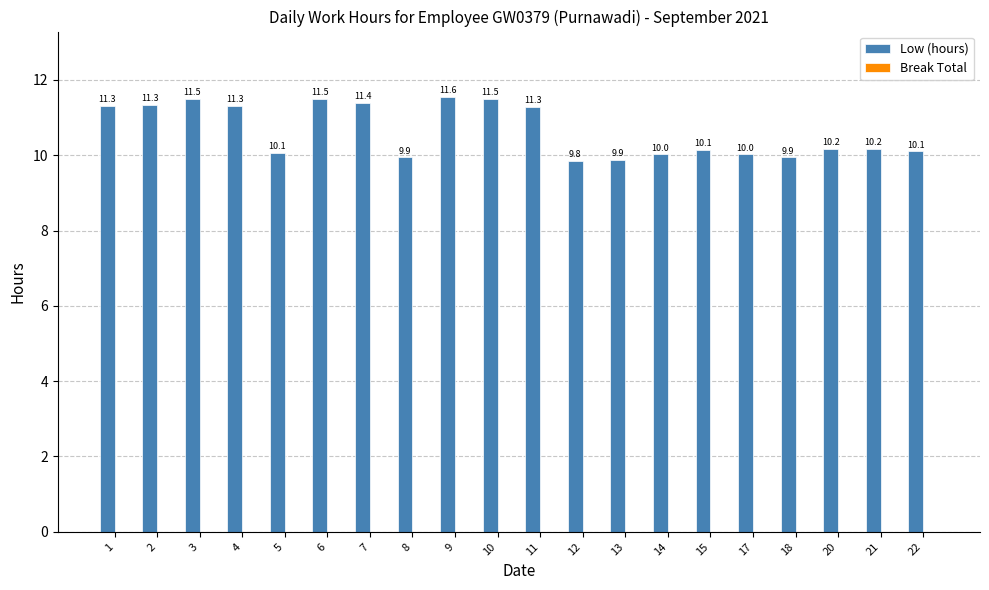

How many categories are shown in the chart?

20